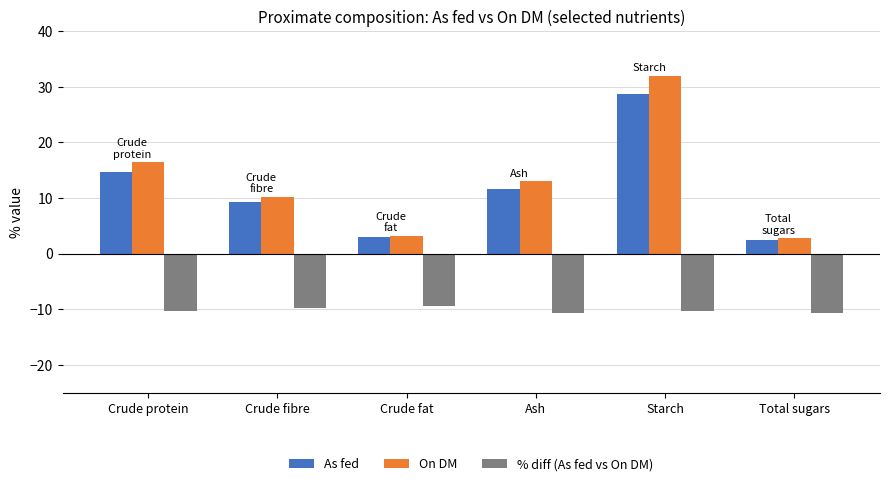

At which category is the sum across all series the highest?

Starch